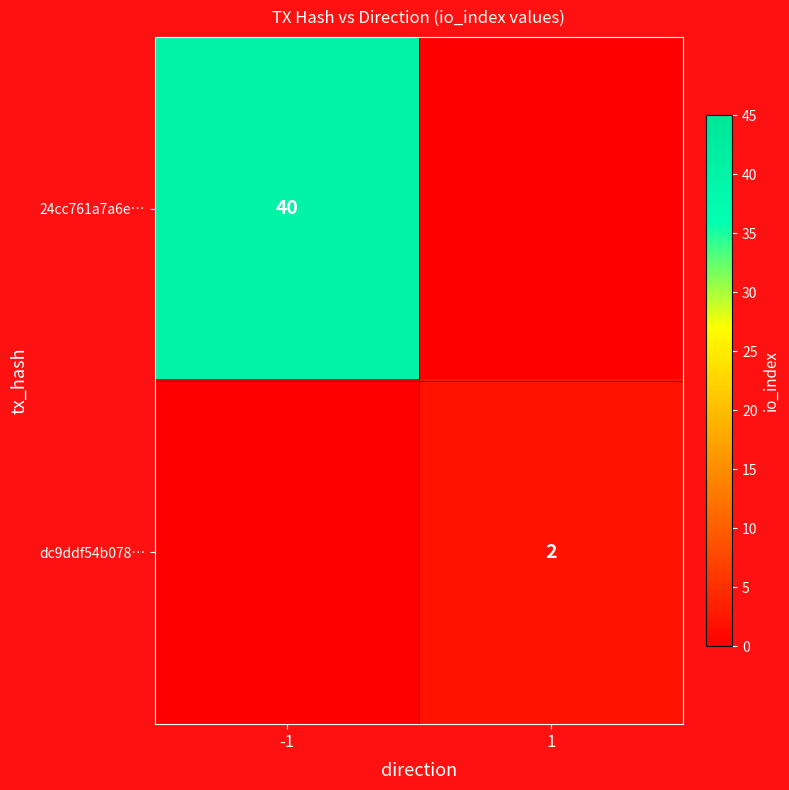

What is the total value across all series at 1?

2